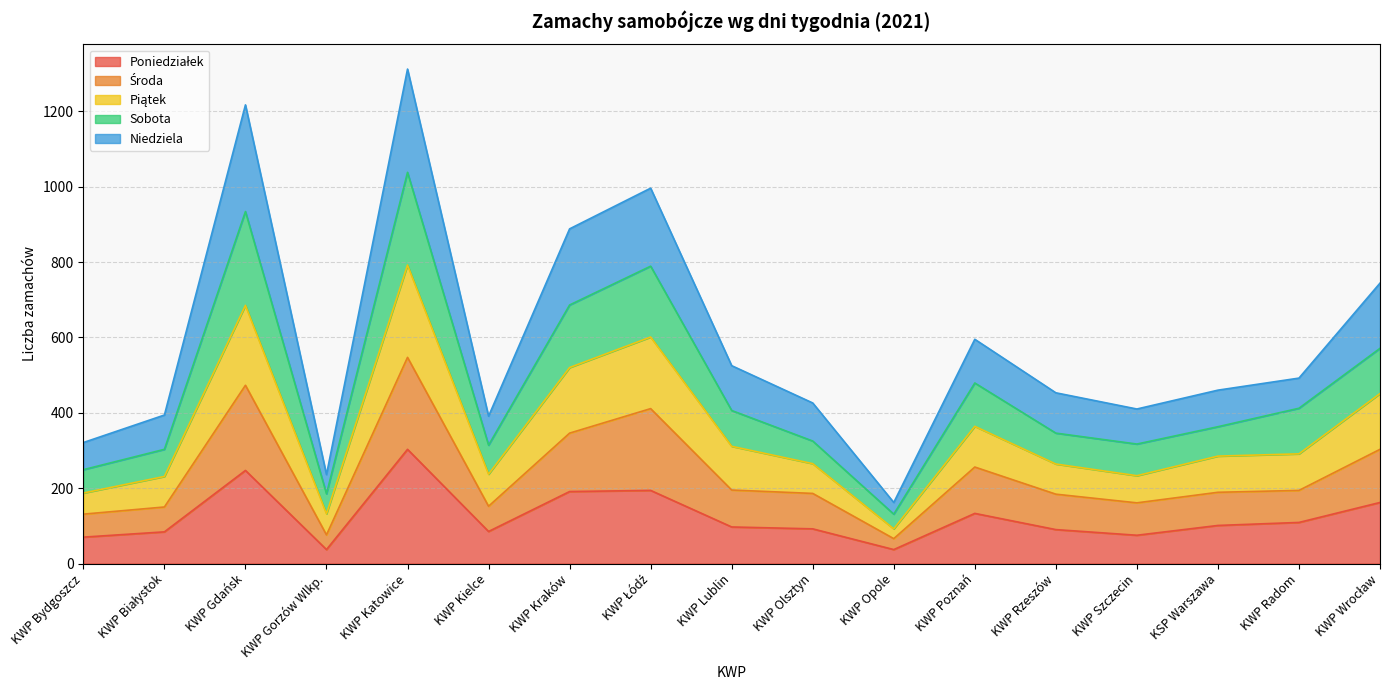

The value of Poniedziałek at KWP Białystok is 84. True or false?

True